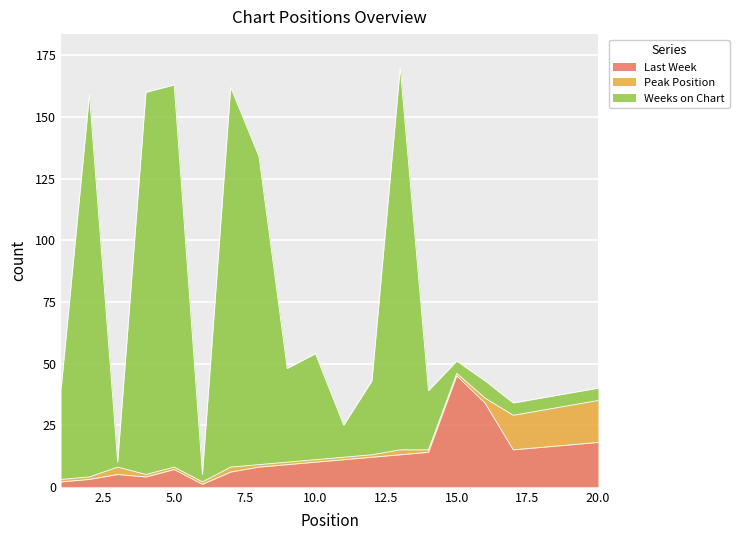

Which series has the largest total across all categories?

Weeks on Chart